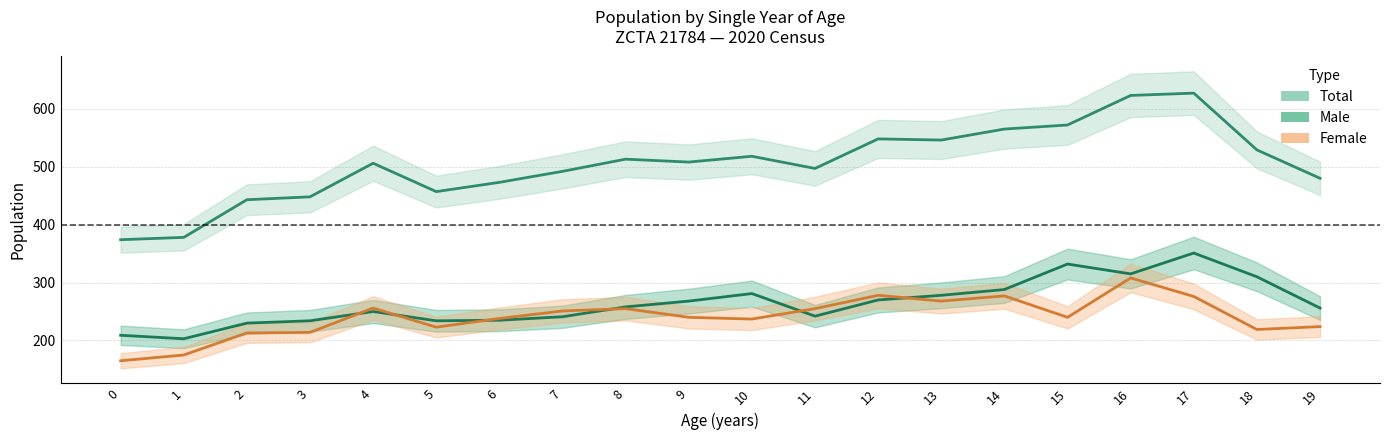

The value of Female at 11 is 255. True or false?

True